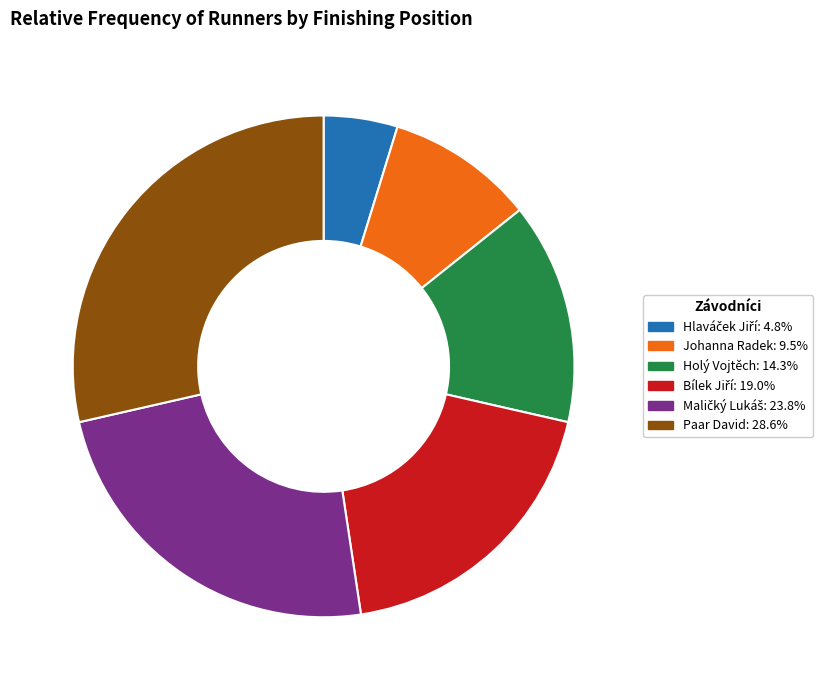

Count the number of slices in the pie.

6